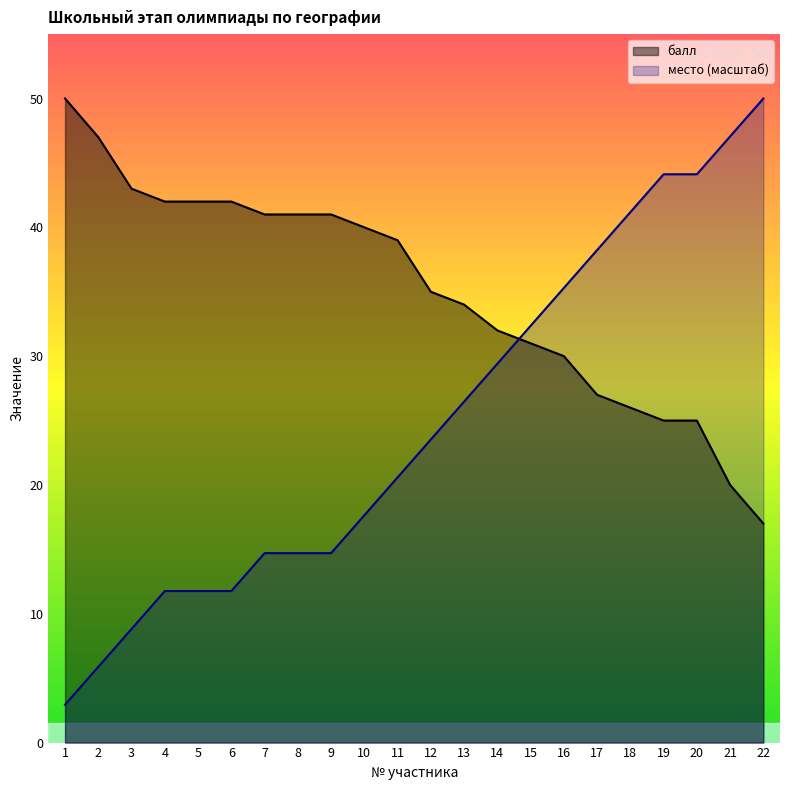

What is the average value of the место series?

24.9